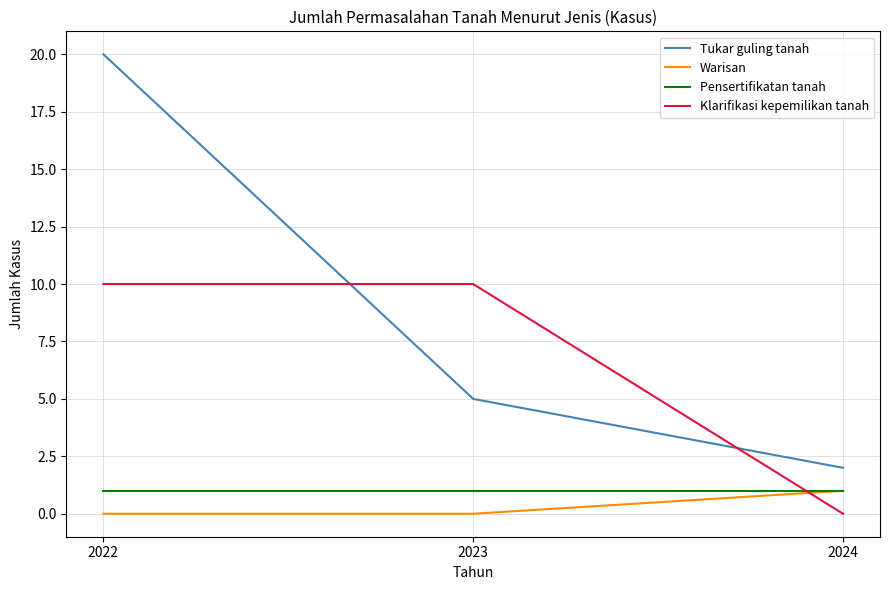

What is the spread (max minus min) of values at 2022?

20